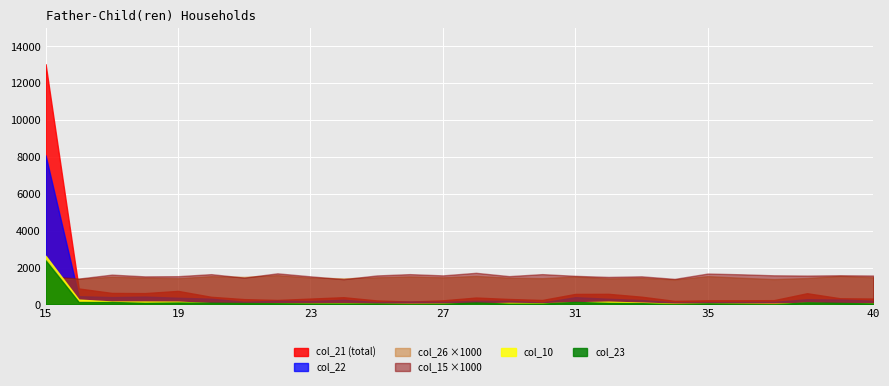

Does the chart display data point markers on the line(s)?

No